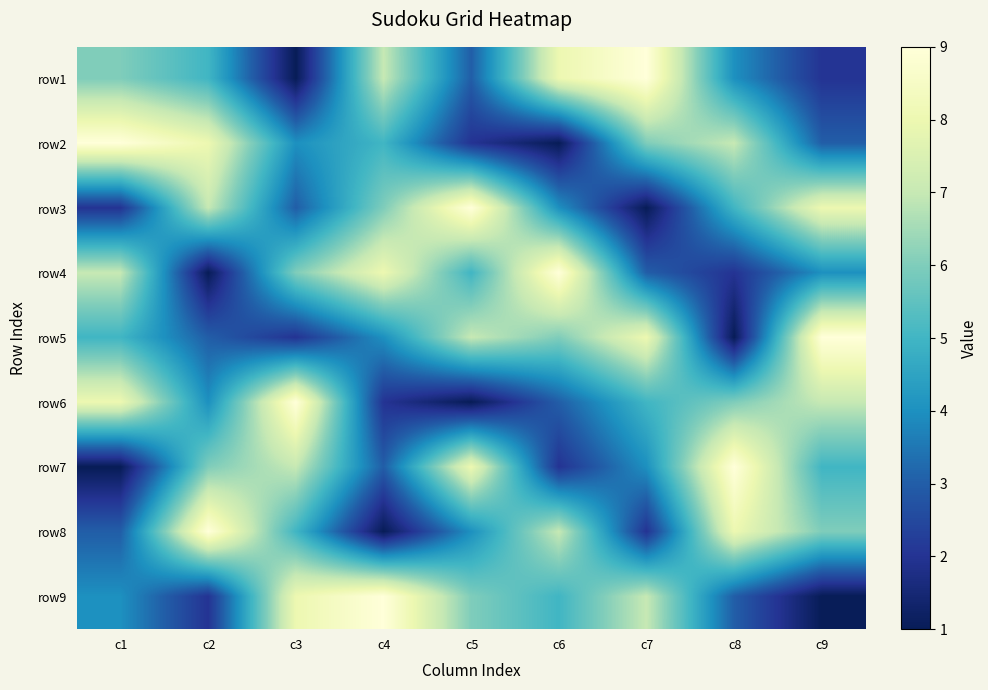

Between c1 and c7, which is larger?

c7